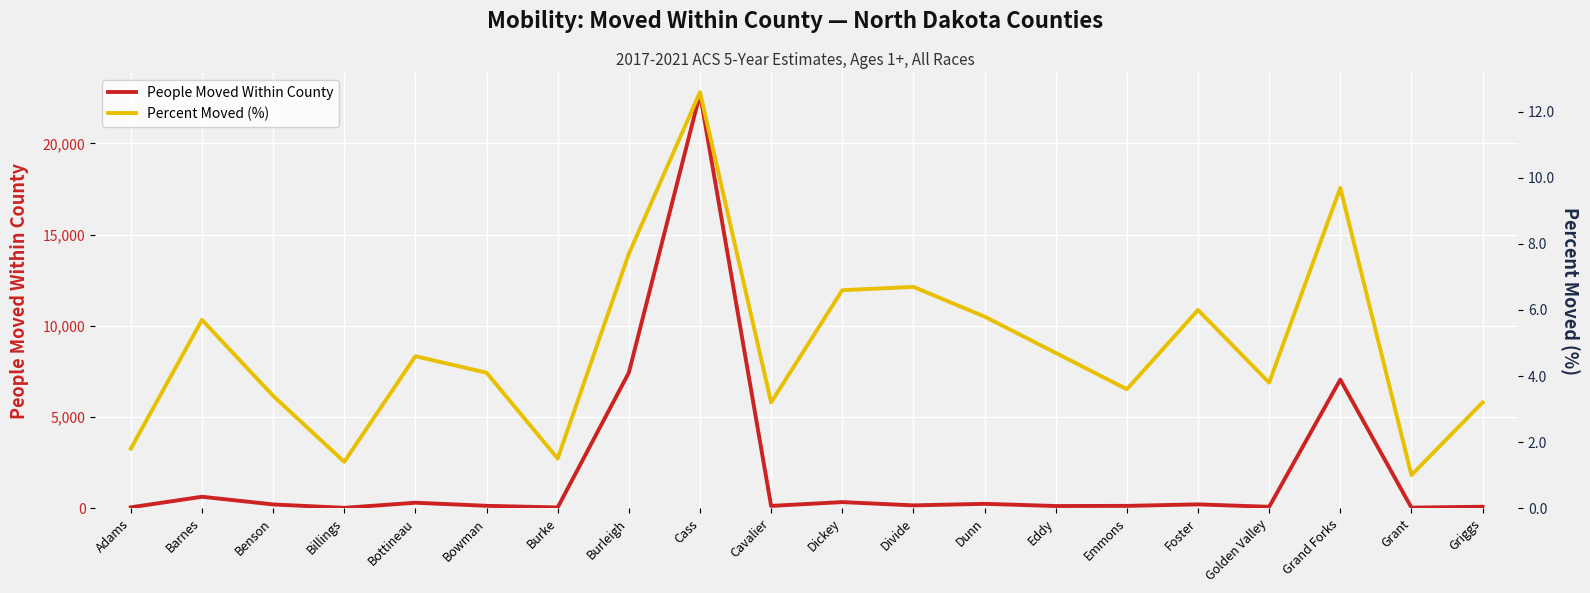

Does the chart display data point markers on the line(s)?

No